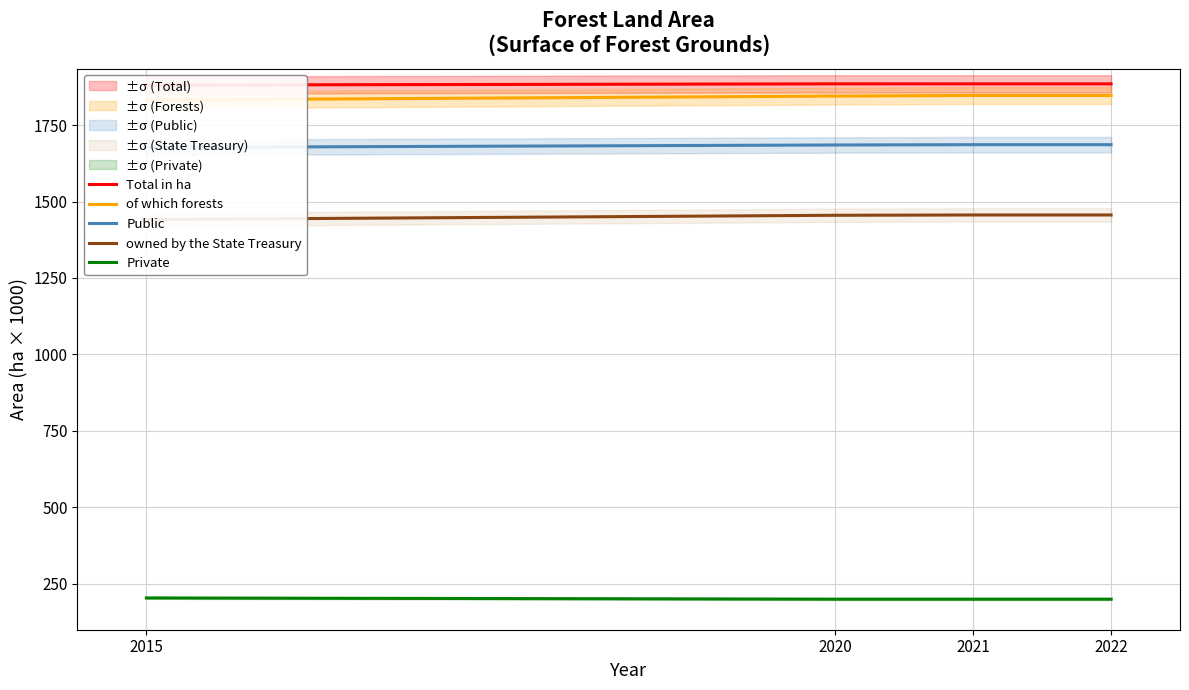

What are all the series names shown in the legend?

Total in ha, of which forests, Public, owned by the State Treasury, Private